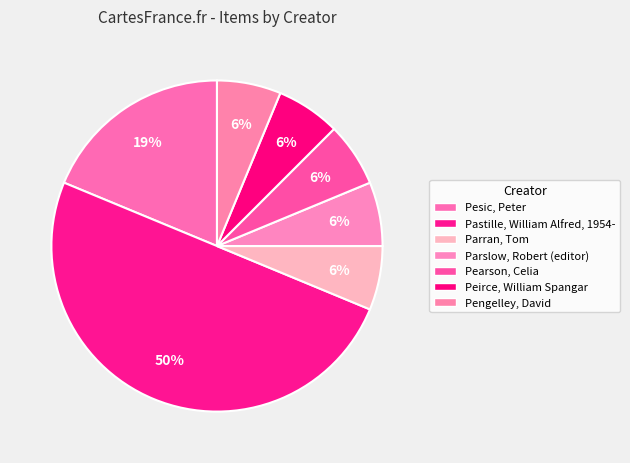

To the nearest percent, what is the average slice percentage?

14%